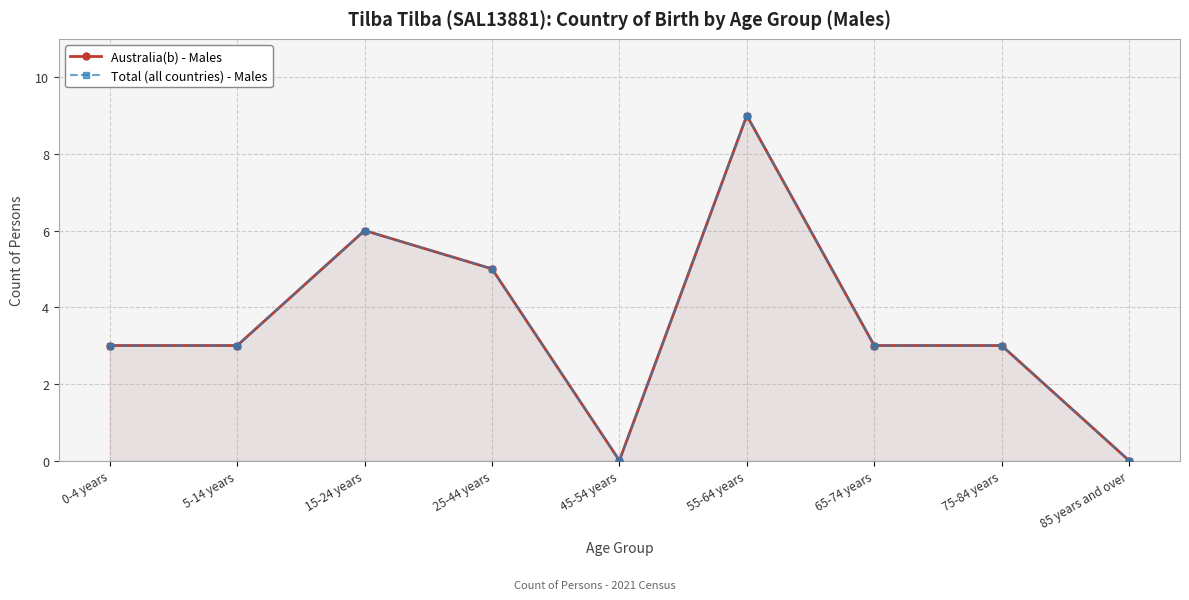

Which series has the largest range (max minus min)?

Australia(b) - Males